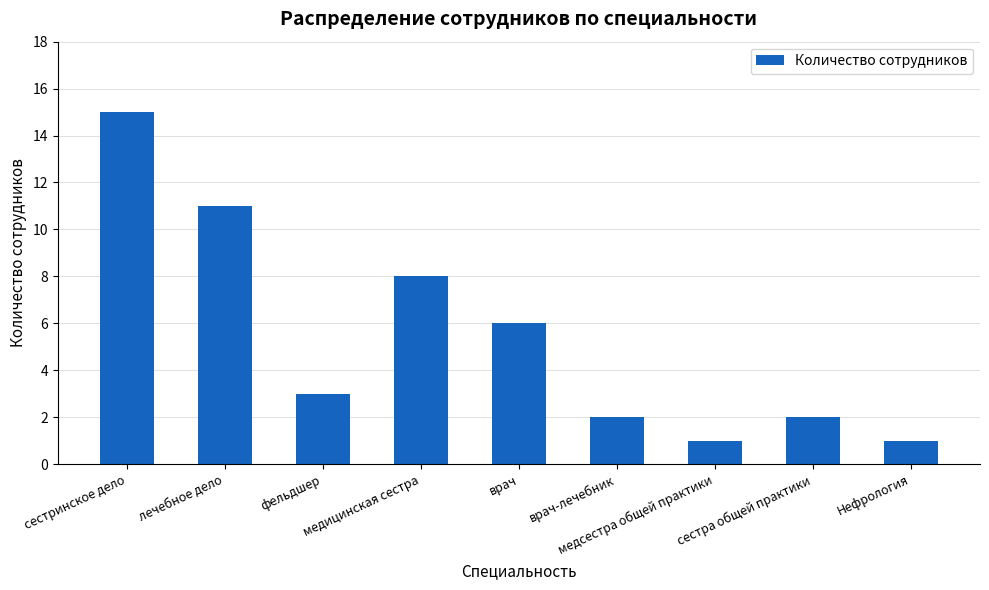

Where is the data nearest to the value 8?

медицинская сестра